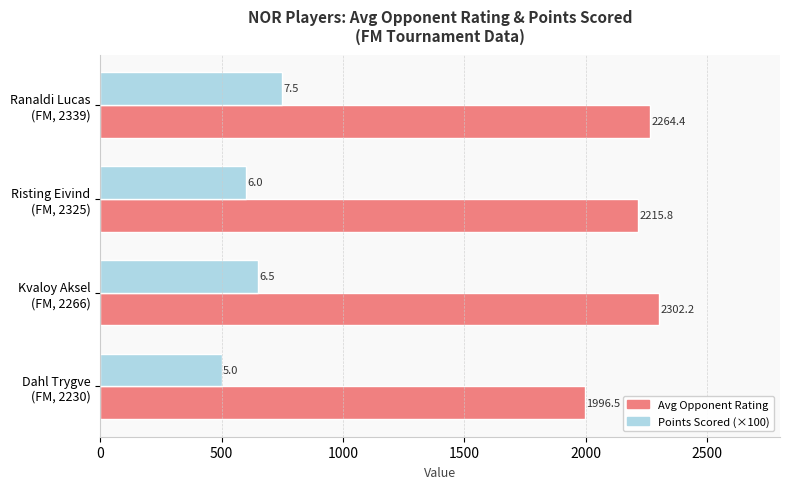

What is the smallest value displayed?

500.0